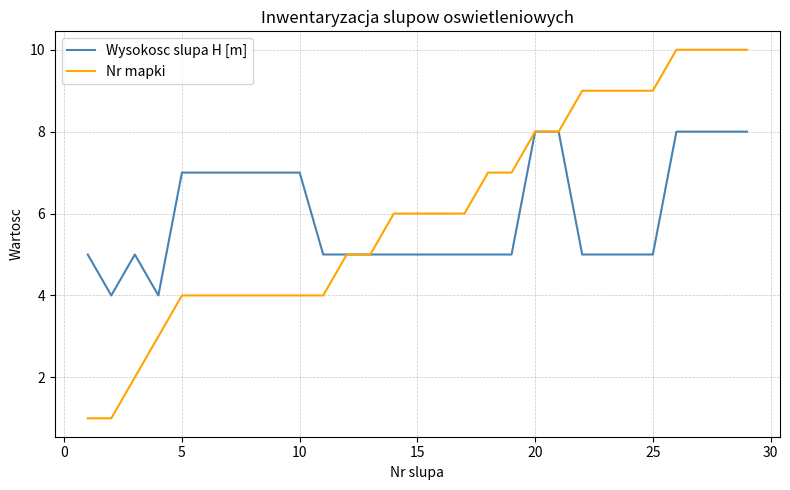

What is the highest value of the Nr mapki series?

10